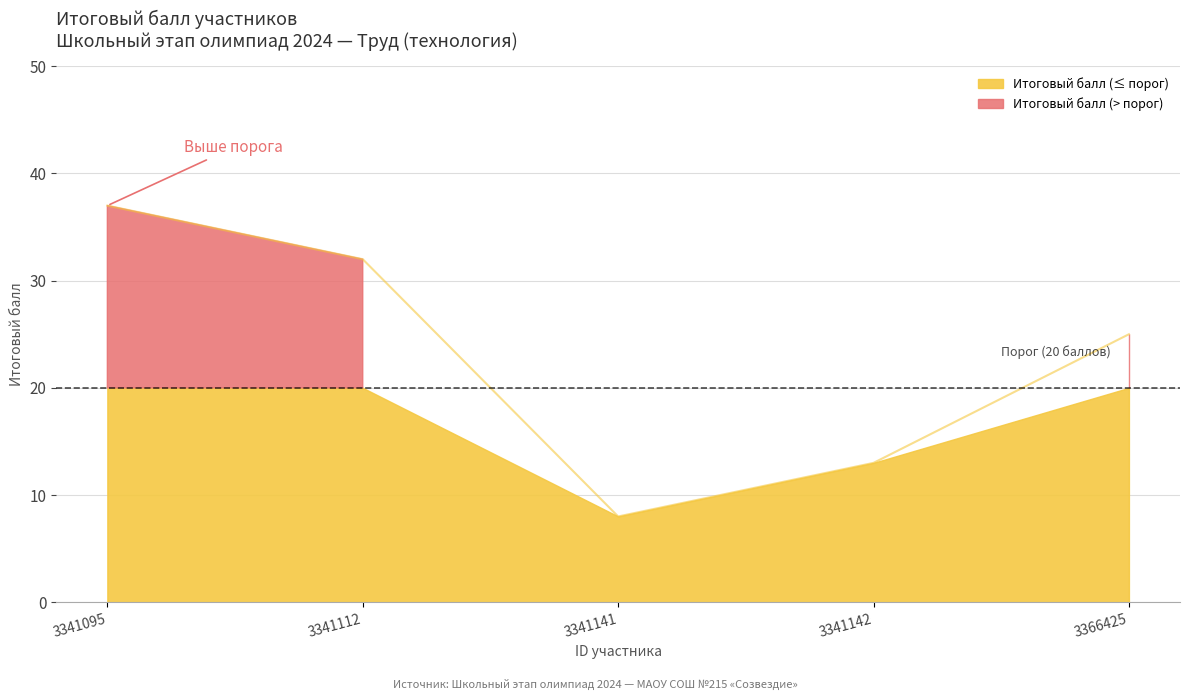

Does the chart display data point markers on the line(s)?

No